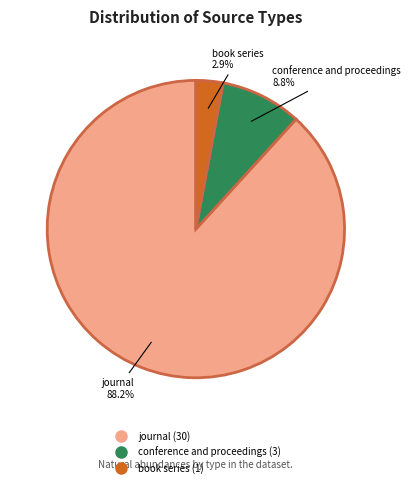

To the nearest percent, what is the combined percentage of journal and book series?

91%